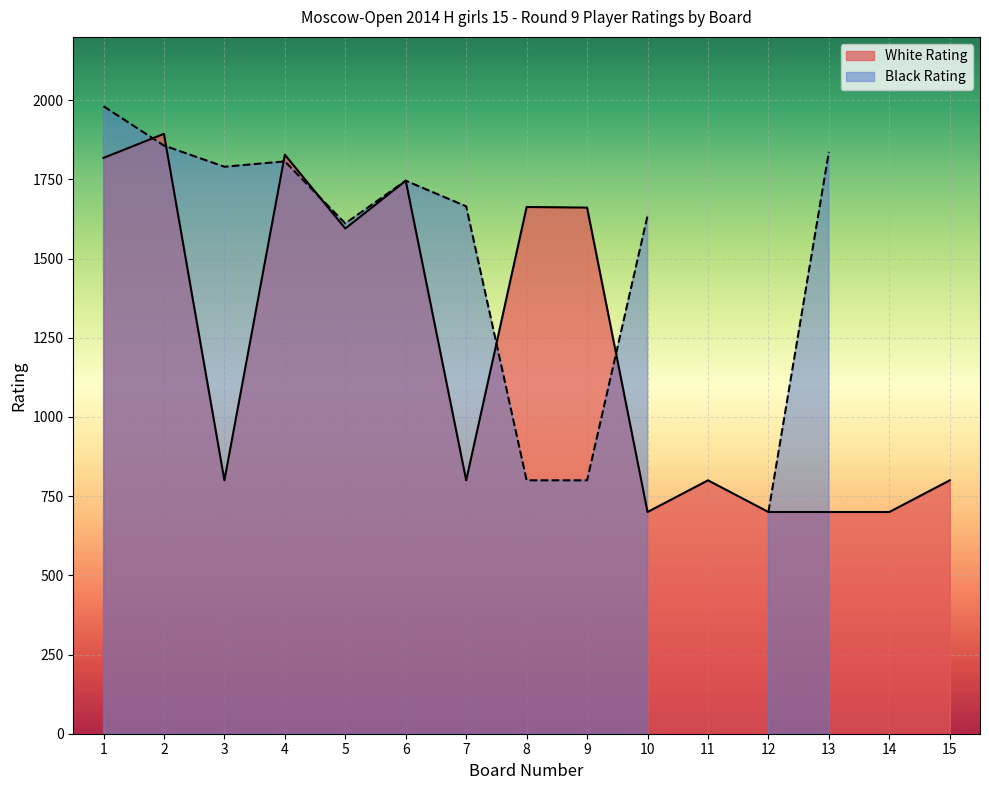

At which label does Board No reach its minimum?

1